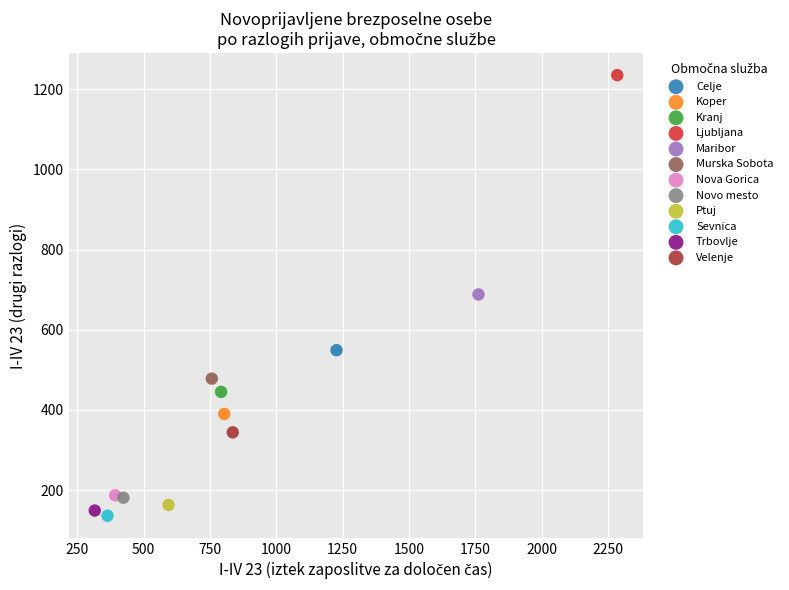

Which series contains the lowest Y value?

Sevnica